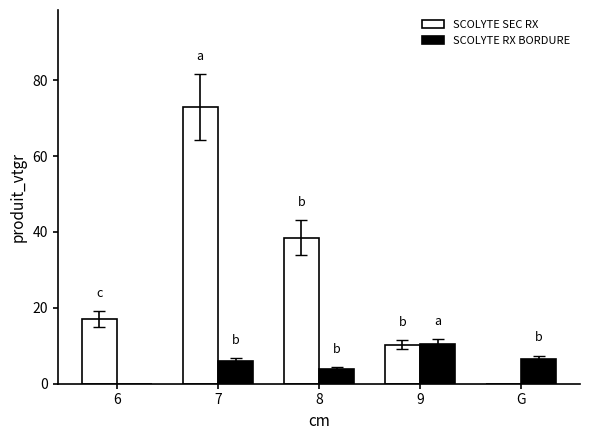

Is it true that SCOLYTE RX BORDURE equals 6.6 at G?

True